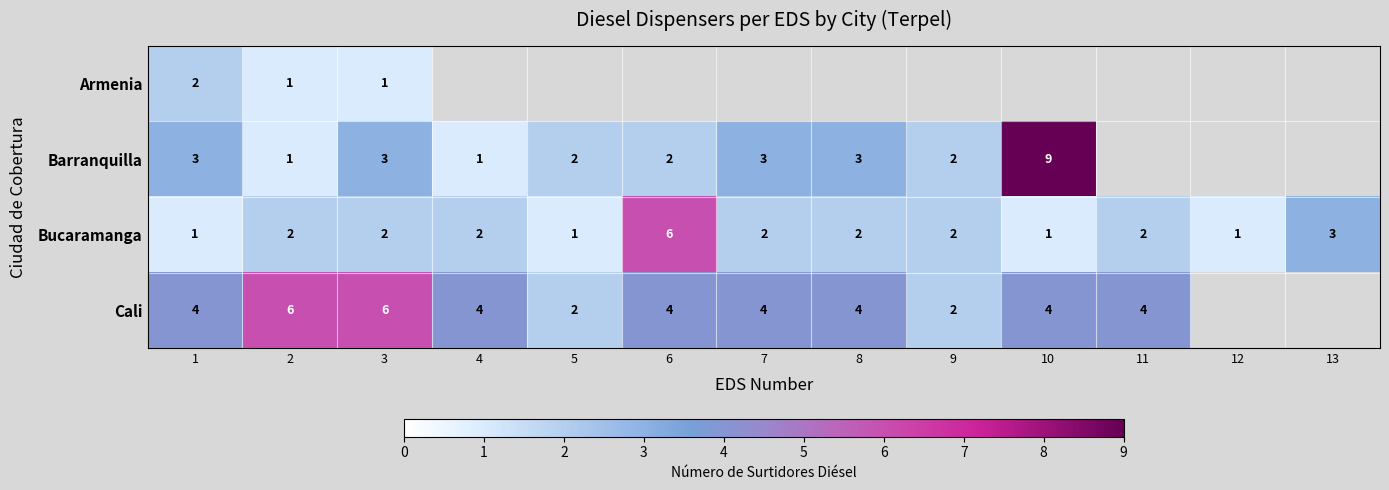

What is the difference between the Barranquilla values at 9 and 10?

7